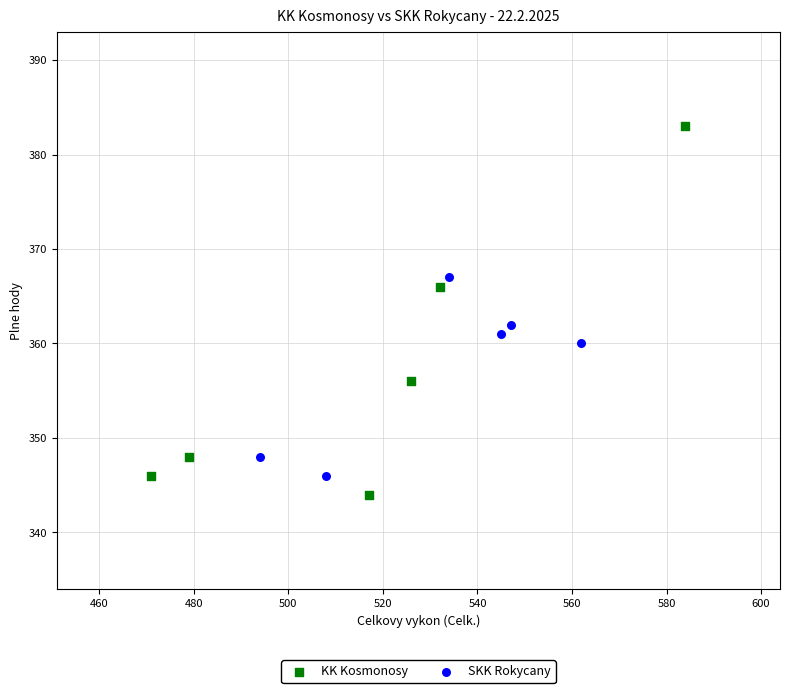

Which series has the largest Y range (max minus min)?

KK Kosmonosy